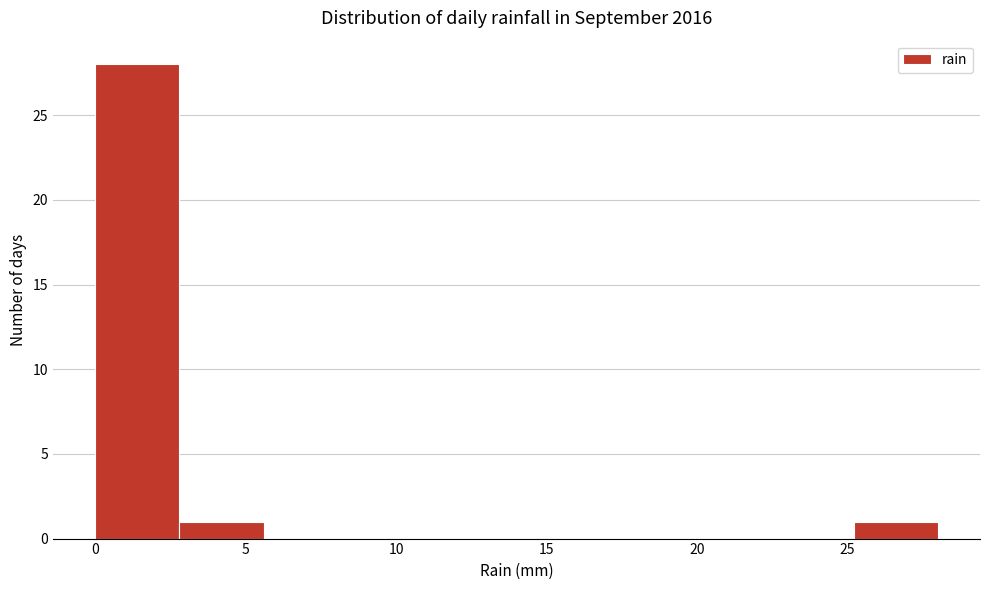

Reading left to right, list every bar in this chart as the range it spans on the x-axis followed by its height. Neither the bar edges nor the heights are printed on the chart, so give them approximately, as read against the axes.

0.0 to 2.8: 28
2.8 to 5.6: 1
5.6 to 8.4: 0
8.4 to 11.2: 0
11.2 to 14.0: 0
14.0 to 16.8: 0
16.8 to 19.6: 0
19.6 to 22.4: 0
22.4 to 25.2: 0
25.2 to 28.0: 1